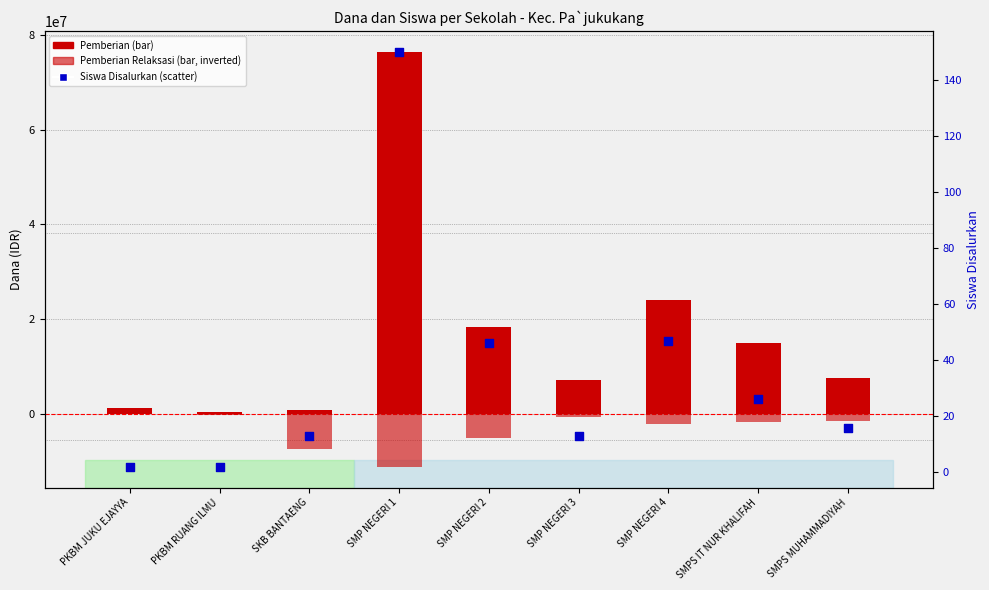

Which series has the largest Y range (max minus min)?

Pemberian